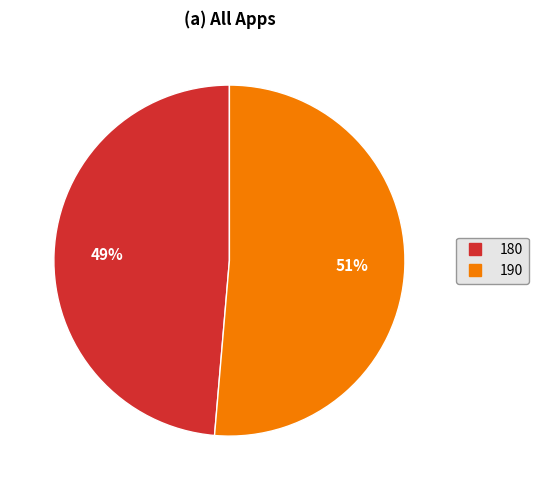

Combined, do 190 and 180 account for over 50%?

Yes